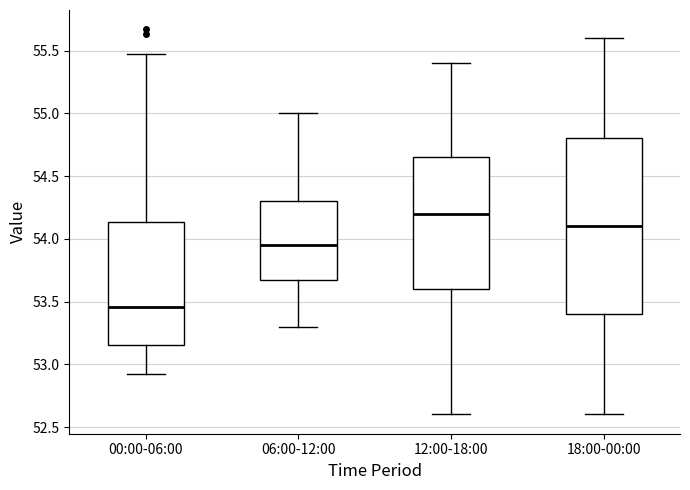

Reading left to right, read every box against the y-axis: the position of its median line, the range the box covers, and the ends of its whiskers. The values are not printed on the chart, so give them approximately, as read against the axis.

00:00-06:00: median 53.45, box 53.15 to 54.15, whiskers 52.90 to 55.45
06:00-12:00: median 53.95, box 53.70 to 54.30, whiskers 53.30 to 55.00
12:00-18:00: median 54.20, box 53.60 to 54.65, whiskers 52.60 to 55.40
18:00-00:00: median 54.10, box 53.40 to 54.80, whiskers 52.60 to 55.60